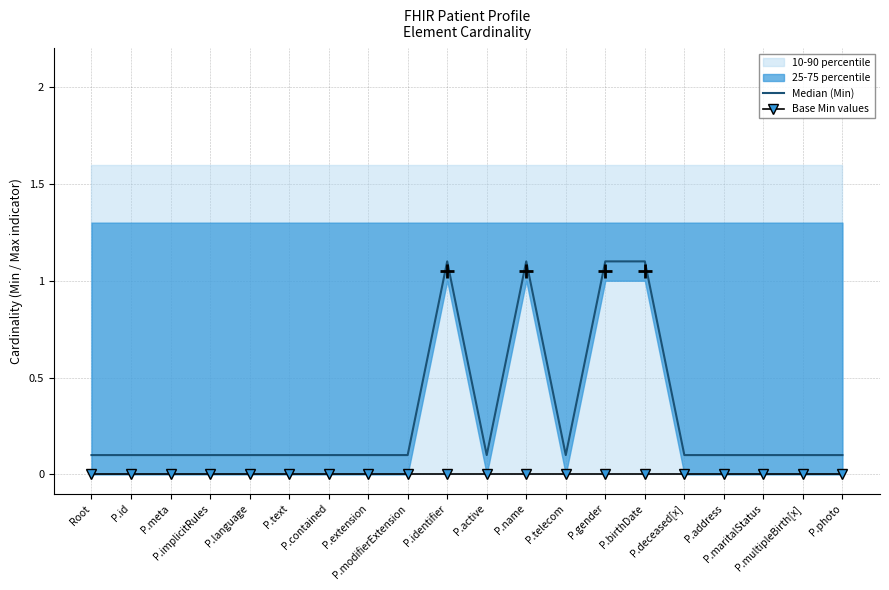

Reading left to right, list all the values displayed in this chart.

Median (Min): 0.1	0.1	0.1	0.1	0.1	0.1	0.1	0.1	0.1	1.1	0.1	1.1	0.1	1.1	1.1	0.1	0.1	0.1	0.1	0.1
Base Min values: 0.0	0.0	0.0	0.0	0.0	0.0	0.0	0.0	0.0	0.0	0.0	0.0	0.0	0.0	0.0	0.0	0.0	0.0	0.0	0.0